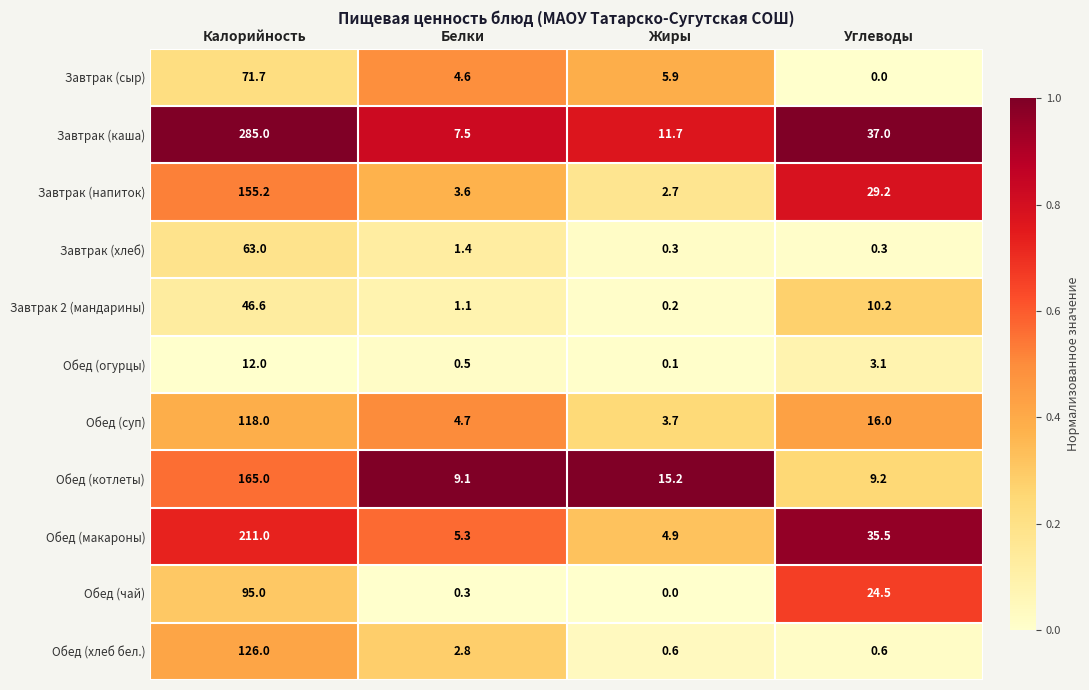

Is it true that Обед (суп) equals 6.4 at Белки?

False